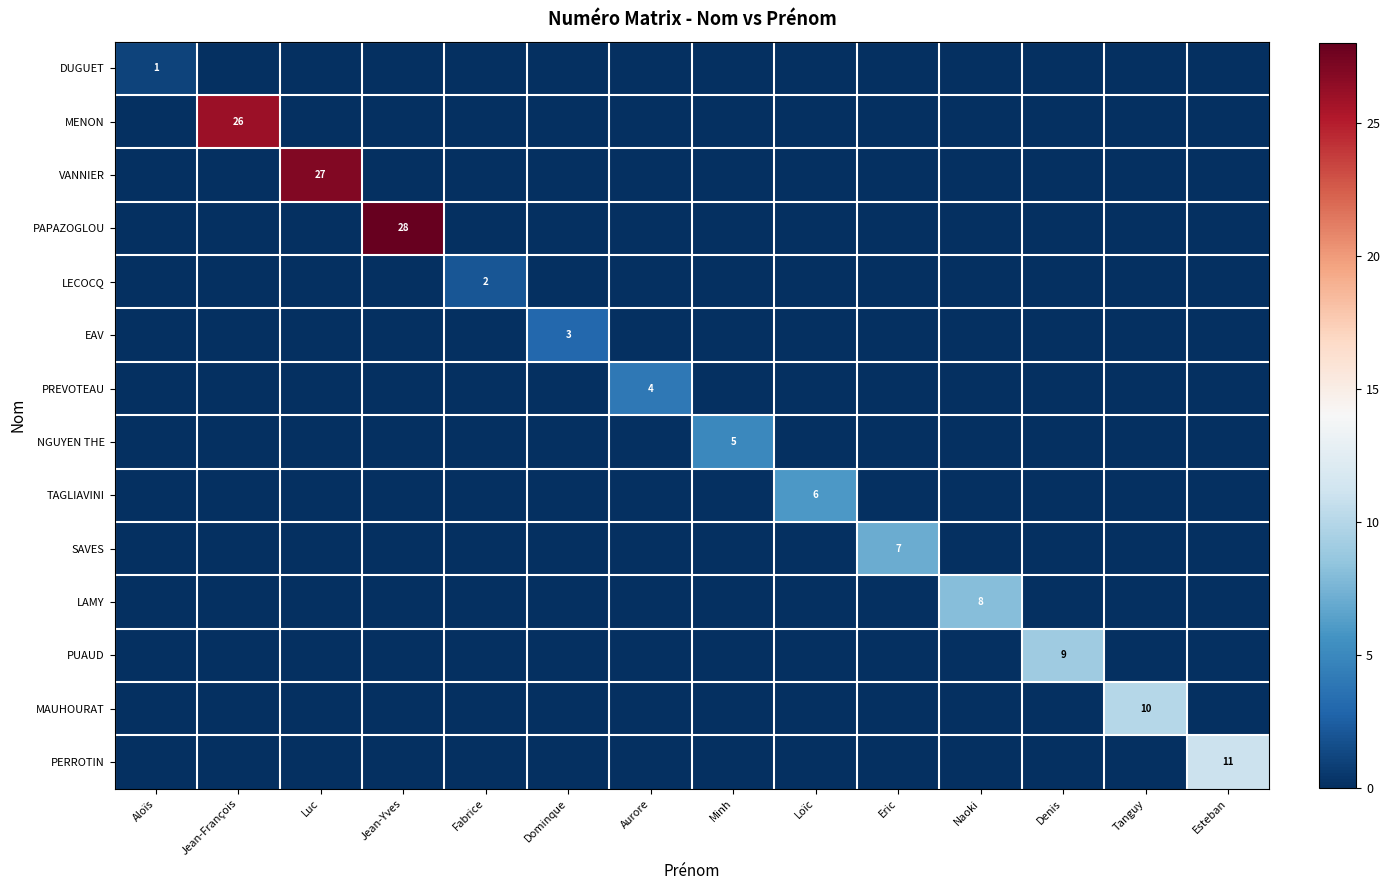

True or false: PREVOTEAU has a value of 4 at Aurore.

True